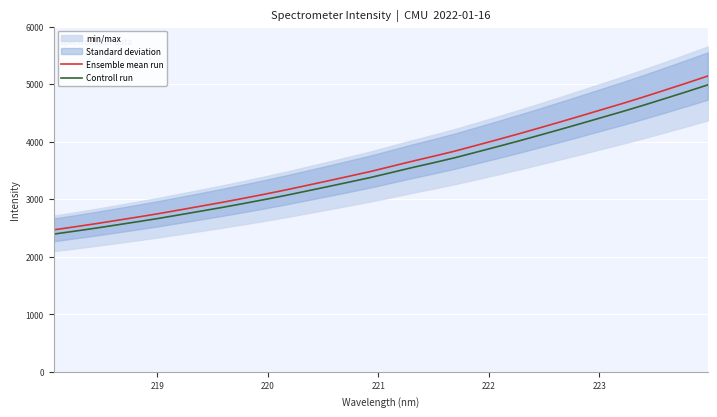

What is the minimum value for Controll run?

2392.2